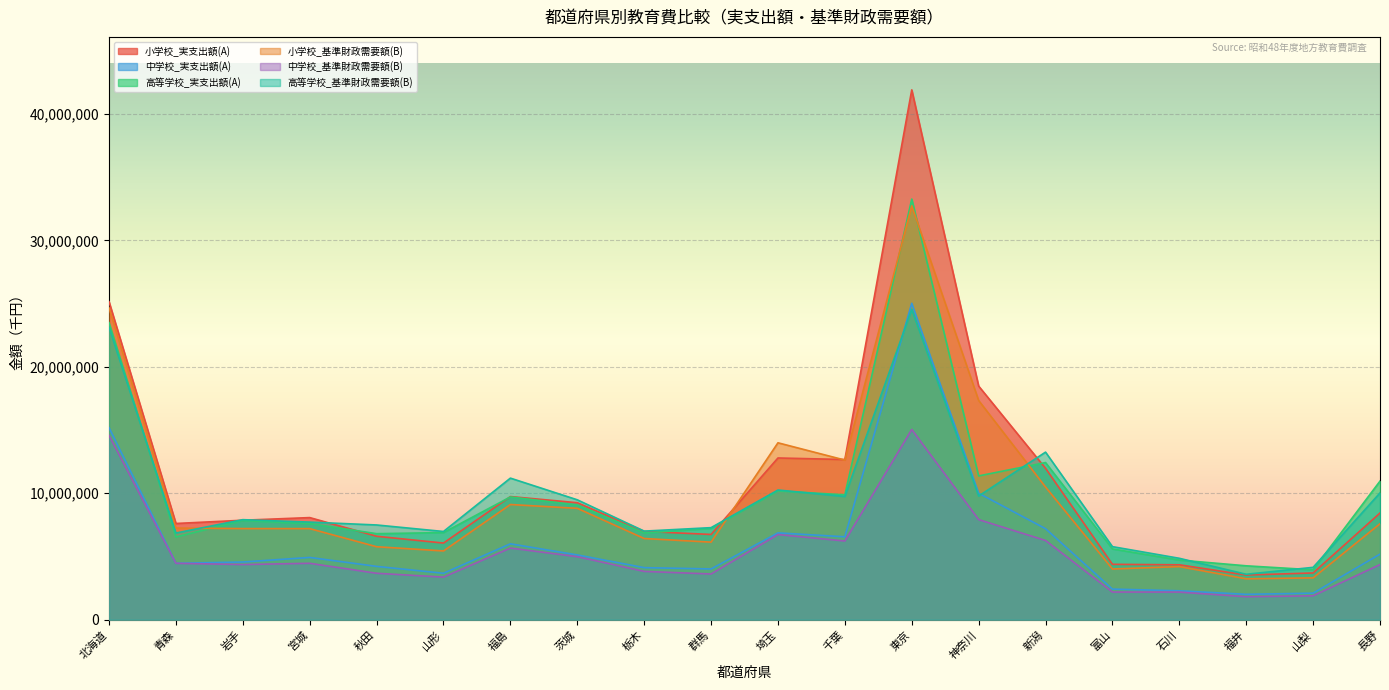

How many interior local valleys does the 中学校_基準財政需要額(B) series have?

5